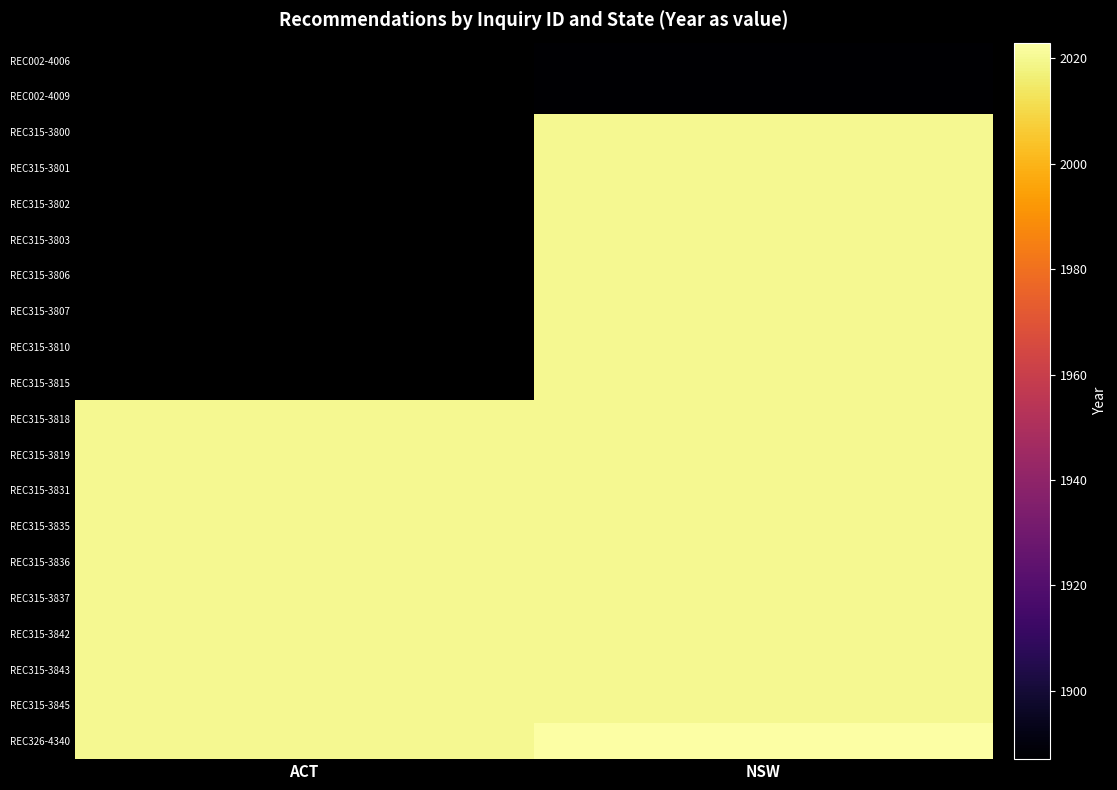

How many data points does each series have?

2